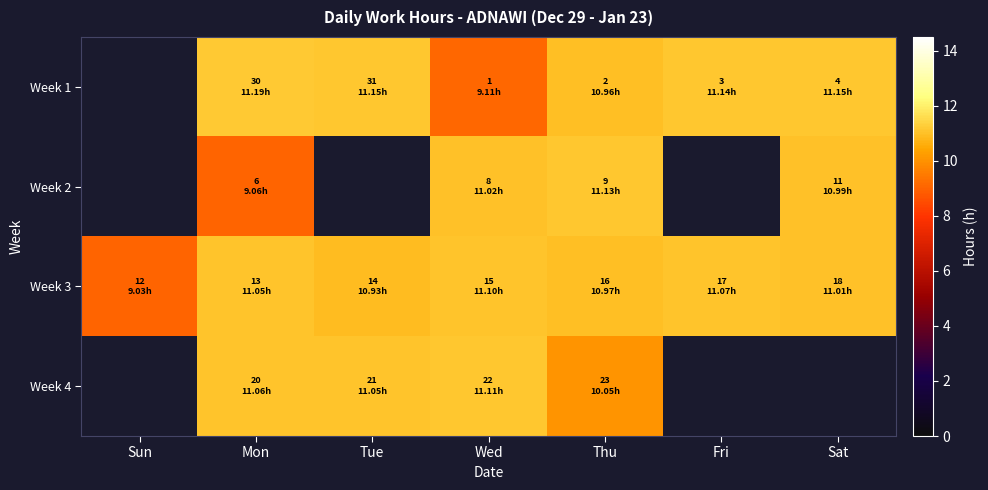

Count the number of data series in this chart.

4